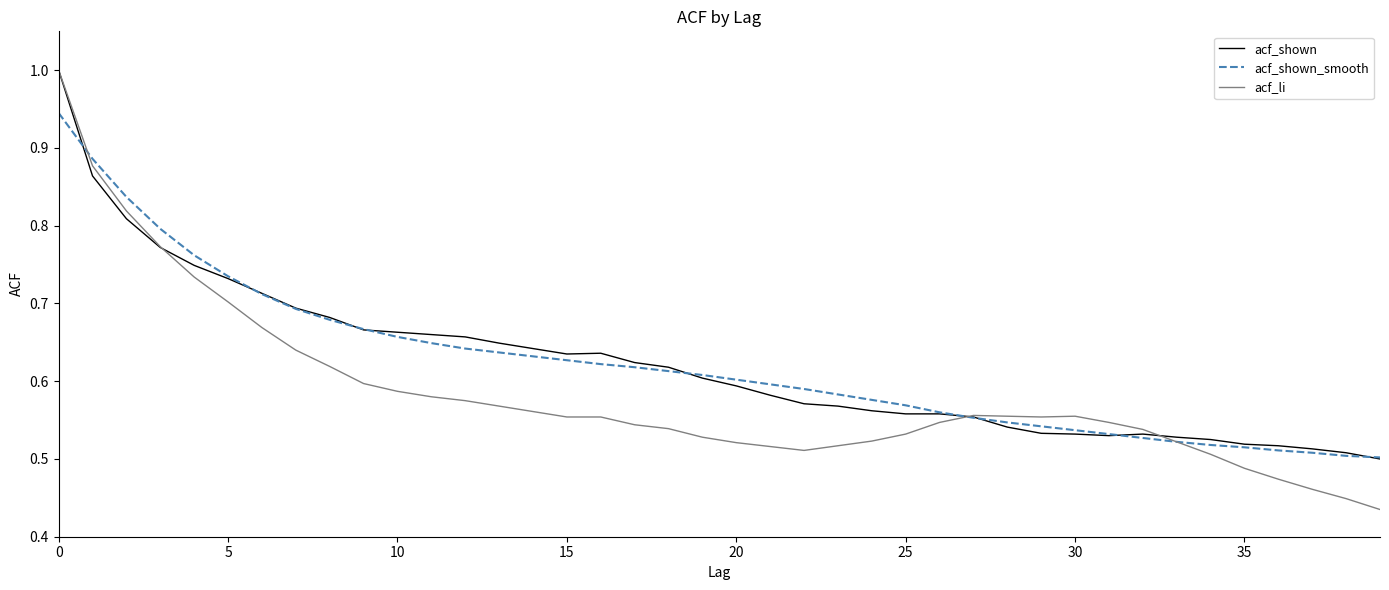

What is the sum of all acf_shown values?

24.9